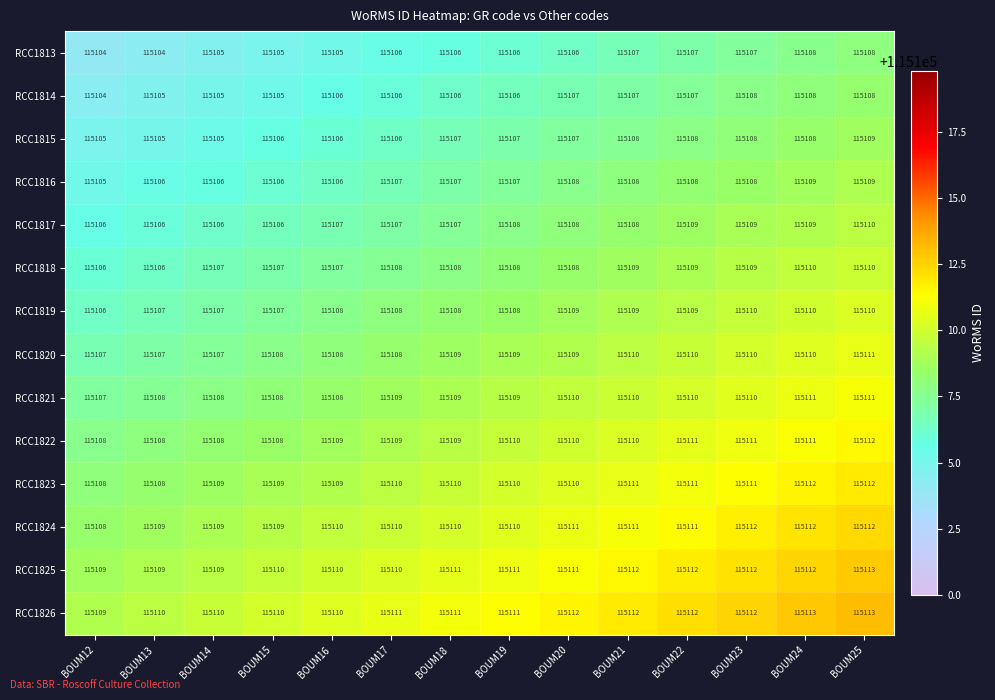

Read the RCC1820 value at BOUM23.

115110